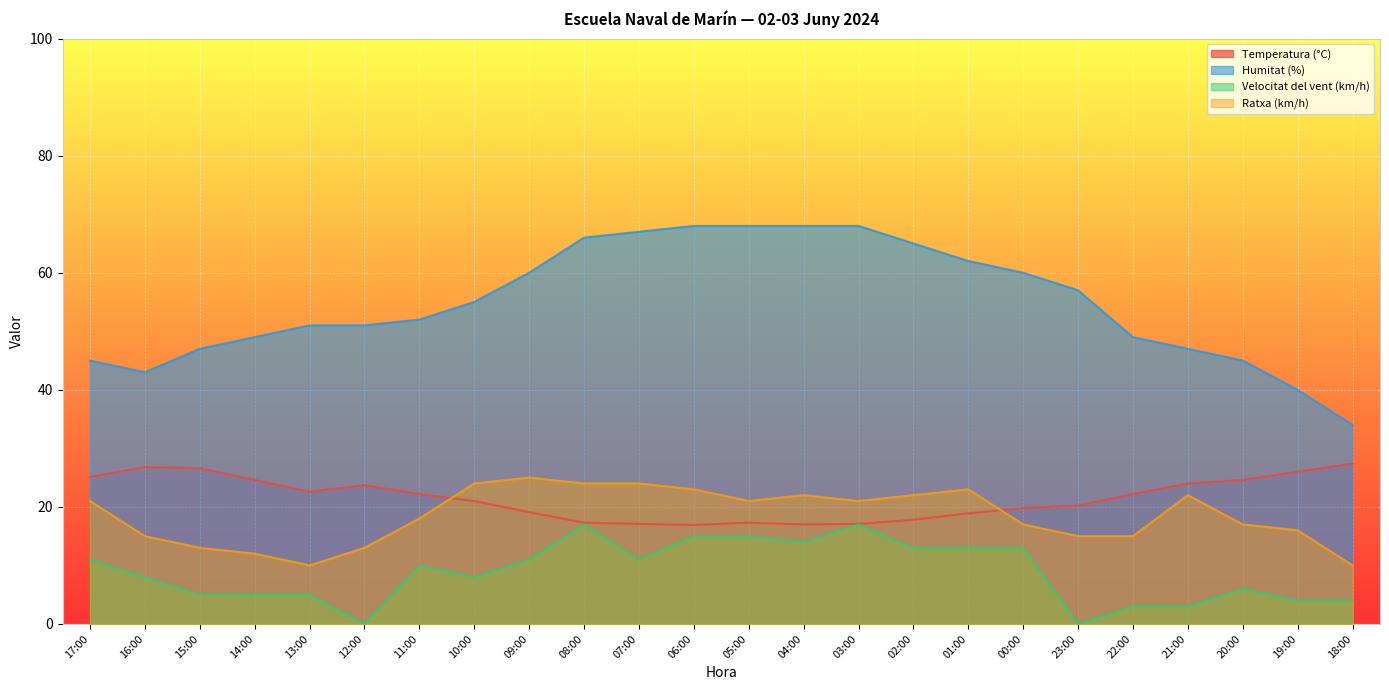

What is the difference between the highest and lowest values at 06:00?

53.0